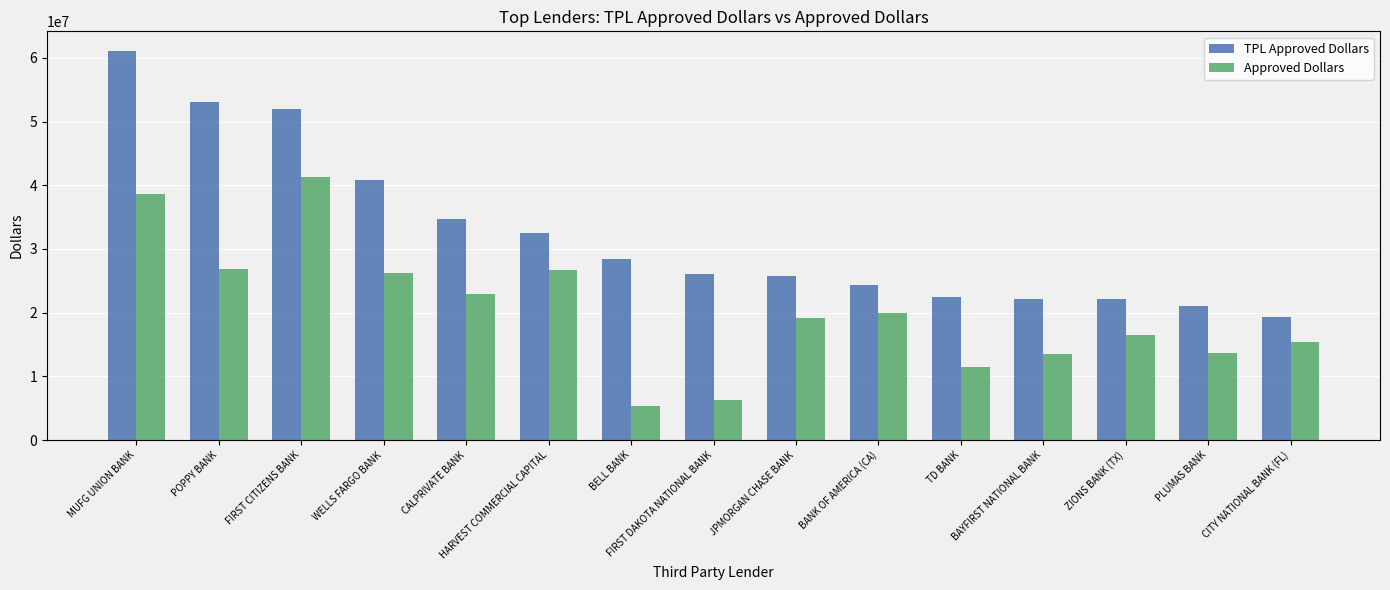

At which label does TPL Approved Dollars reach its peak?

MUFG UNION BANK